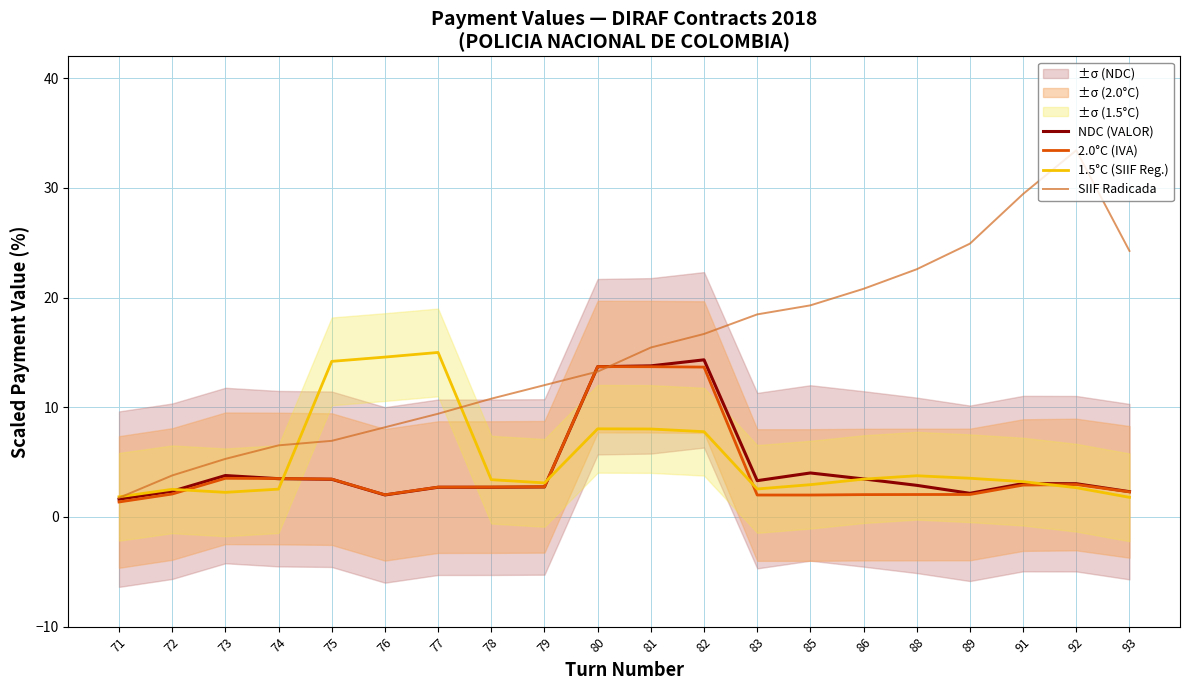

What is the smallest value displayed?

1.4